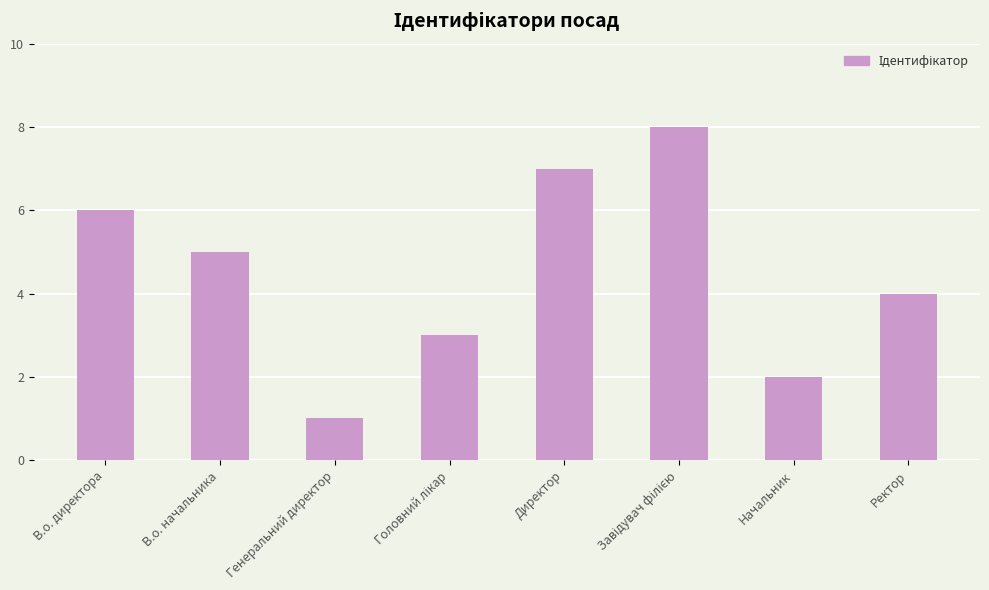

Where does the data first go above 5?

В.о. директора